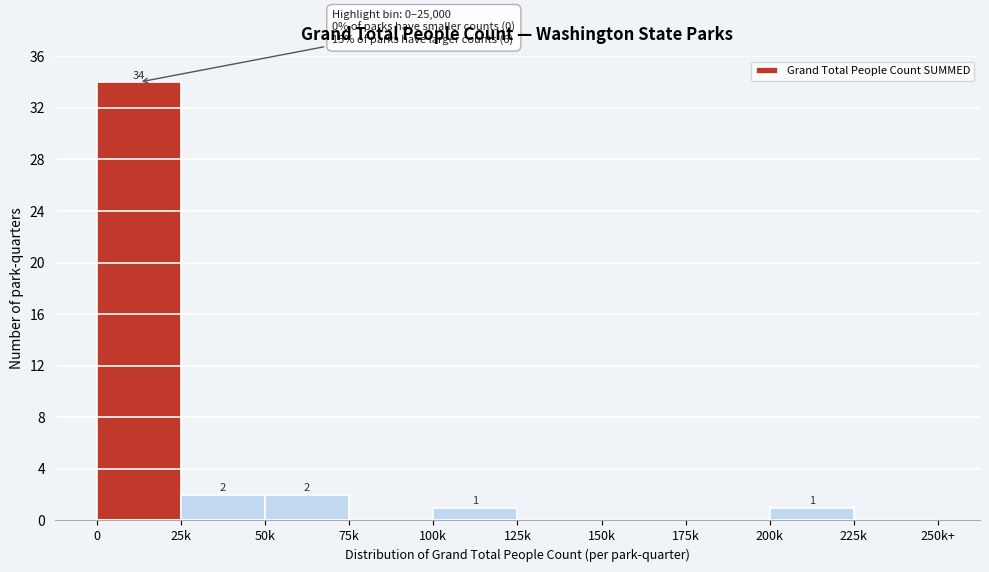

Reading left to right, list all the values displayed in this chart.

0=34	25k=2	50k=2	75k=0	100k=1	125k=0	150k=0	175k=0	200k=1	225k=0